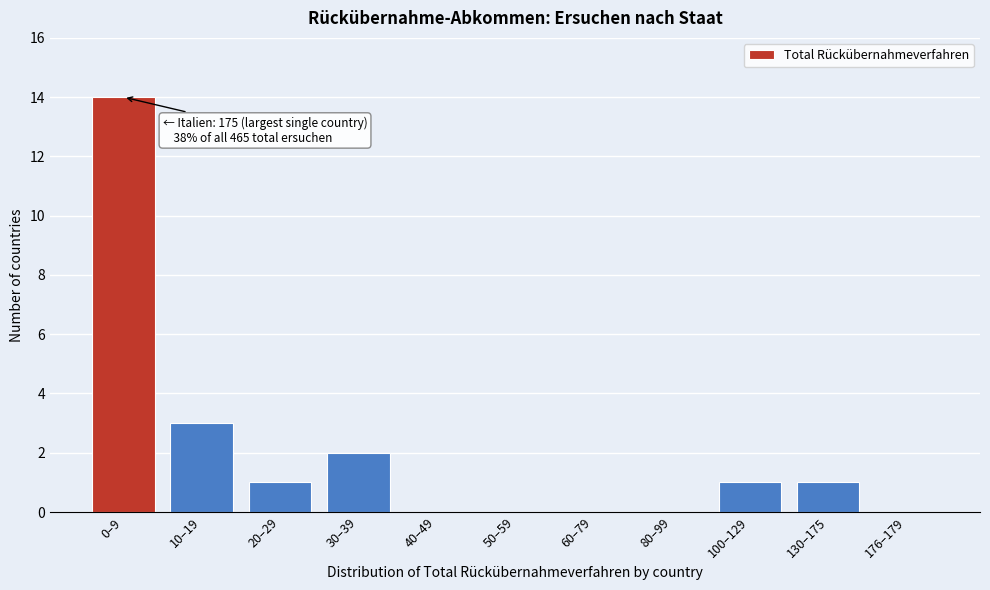

Reading left to right, extract all data points from this chart.

0–9=14	10–19=3	20–29=1	30–39=2	40–49=0	50–59=0	60–79=0	80–99=0	100–129=1	130–175=1	176–179=0